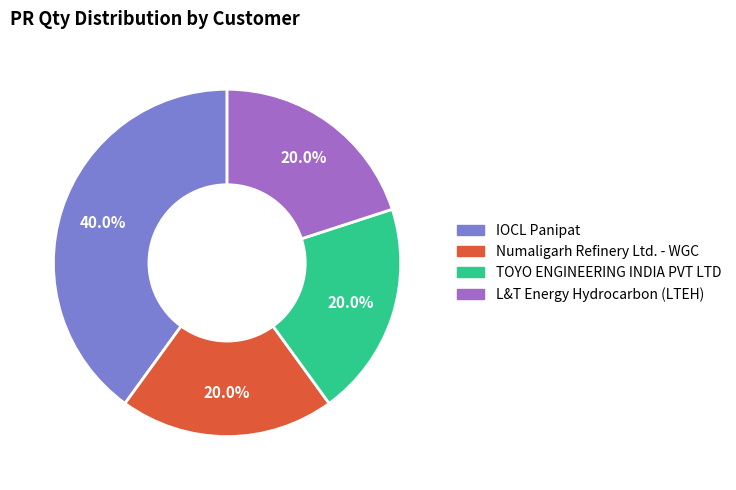

Is there any slice that represents more than half of the pie?

No